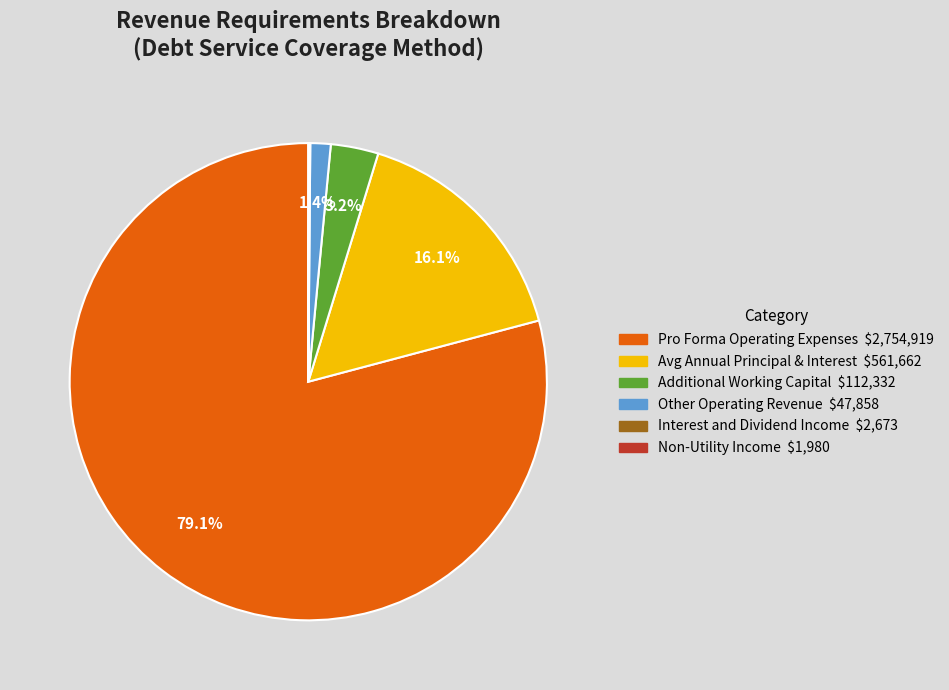

Which slice is the largest?

Pro Forma Operating Expenses